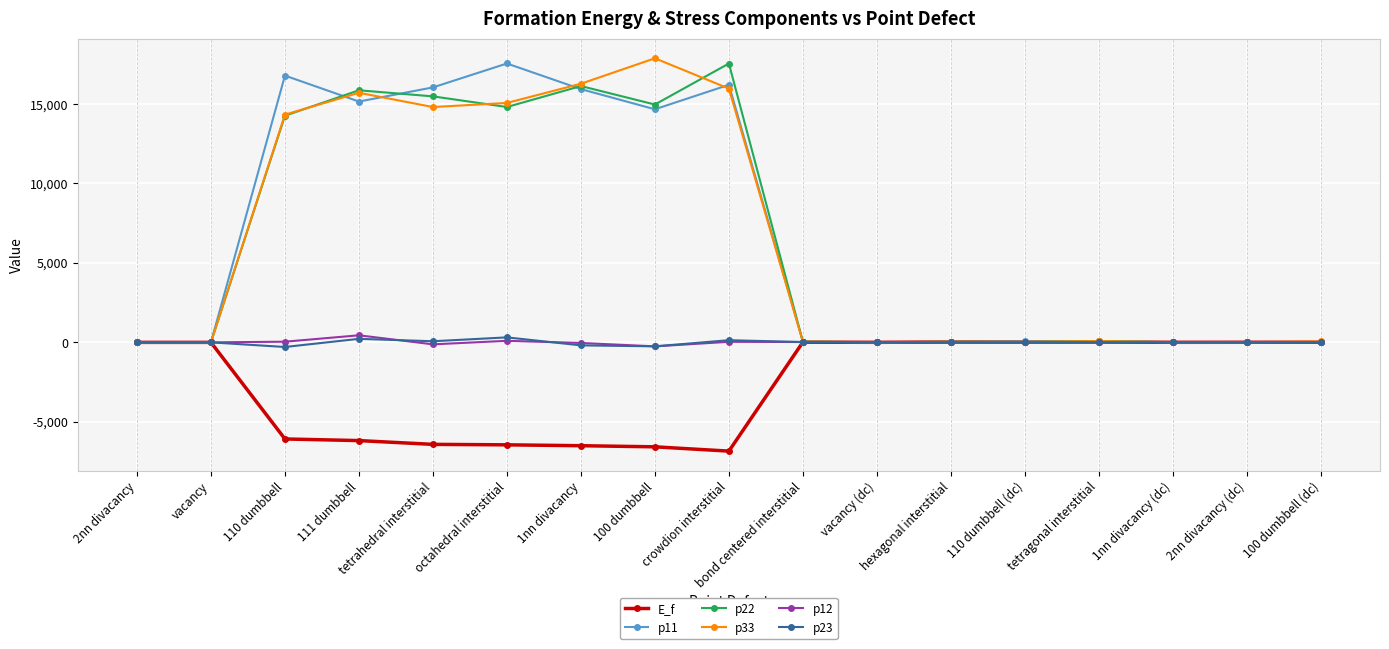

What is the difference between the p11 values at tetragonal interstitial and crowdion interstitial?

16121.4